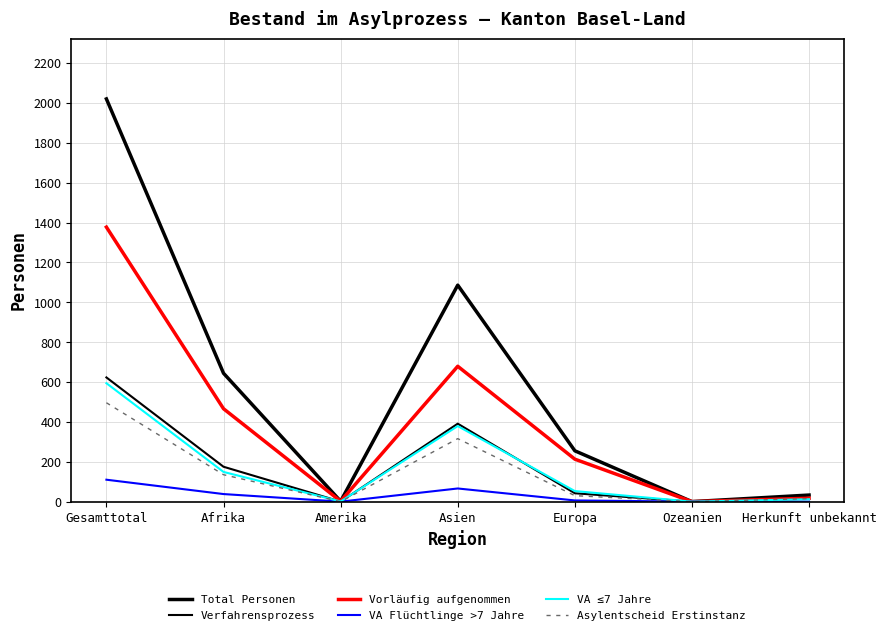

Does the chart display data point markers on the line(s)?

No